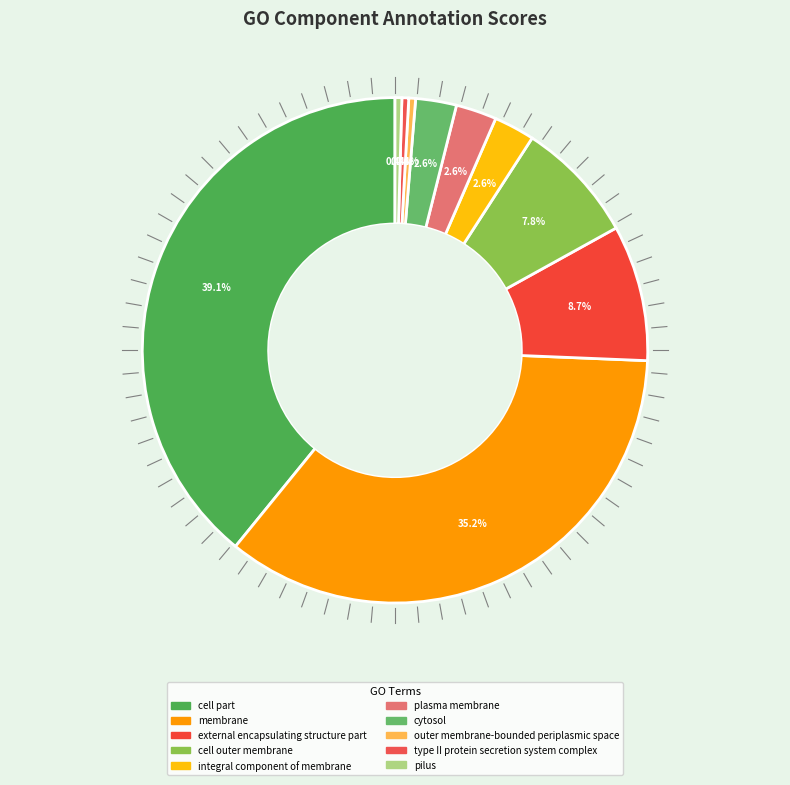

To the nearest percent, what is the difference between the integral component of membrane and outer membrane-bounded periplasmic space slice percentages?

2%